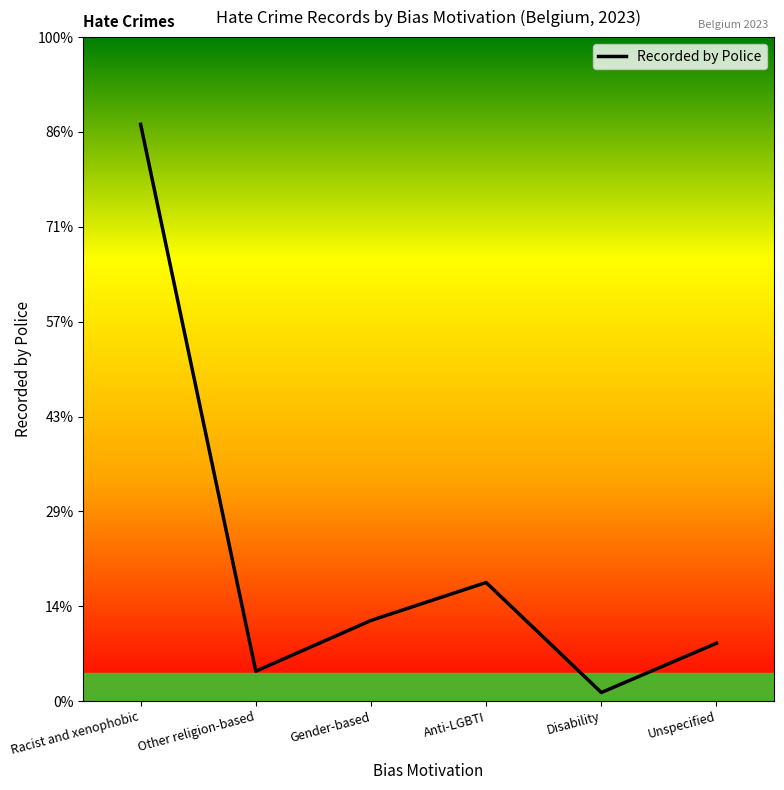

What is the ratio of the value at Gender-based to the value at Racist and xenophobic?

0.1